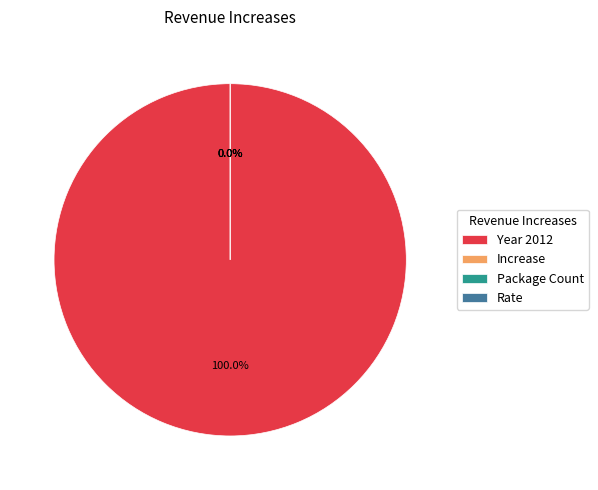

What portion of the pie excludes Package Count?

100.0%